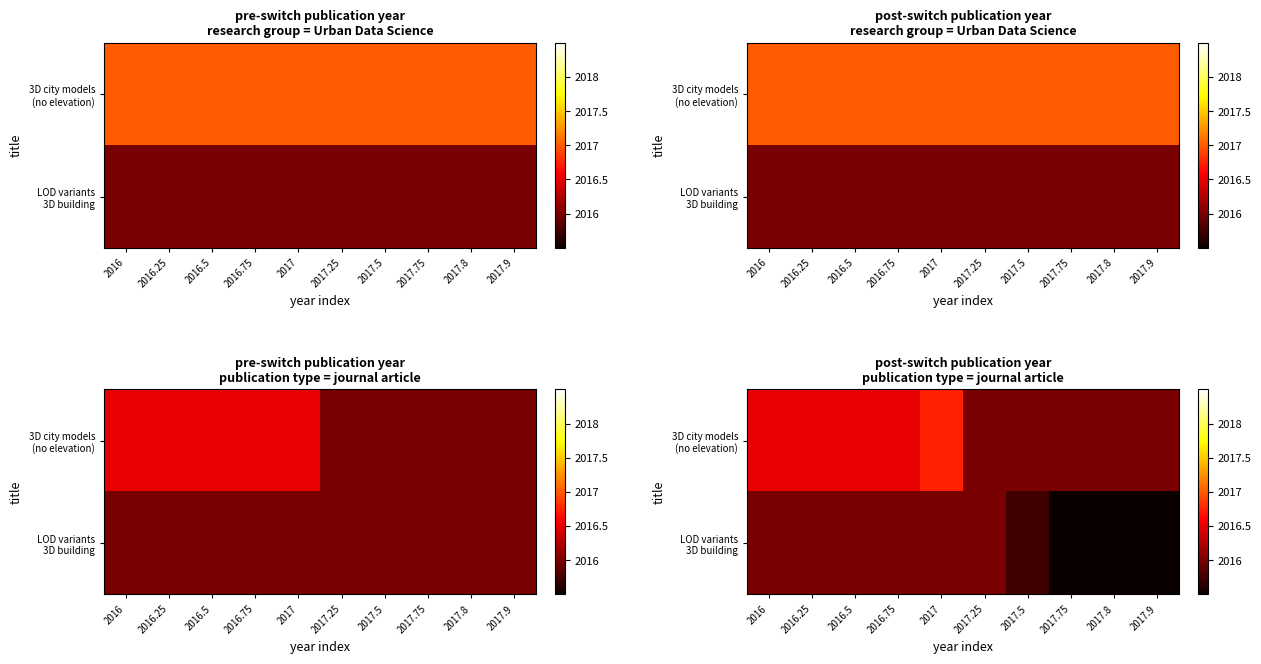

List the labels in order of LOD variants 3D building value, smallest first.

2017.75, 2017.8, 2017.9, 2017.5, 2016, 2016.25, 2016.5, 2016.75, 2017, 2017.25